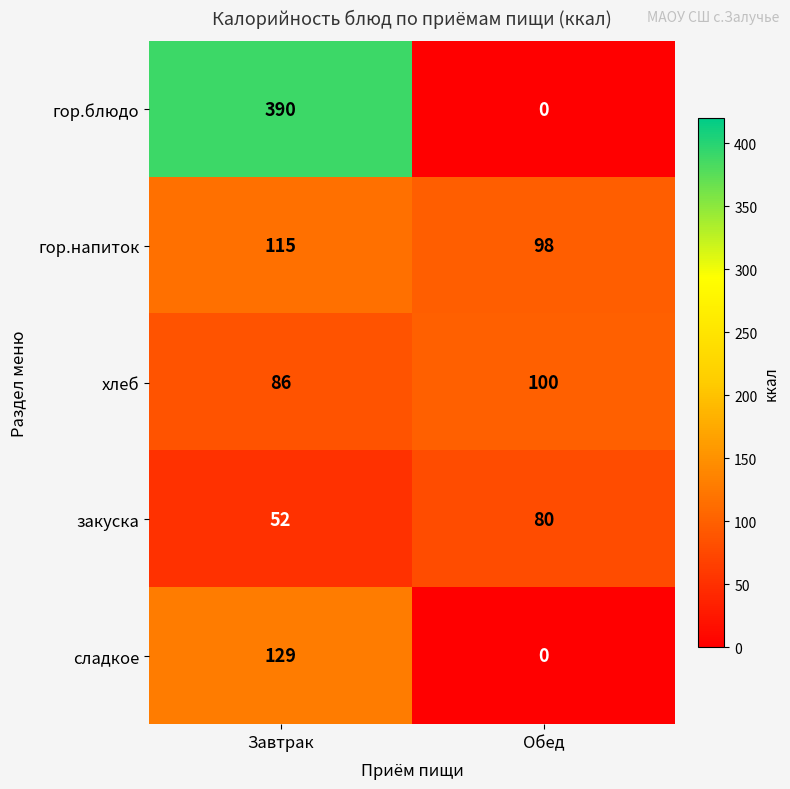

What is the difference between the highest and lowest values at Завтрак?

338